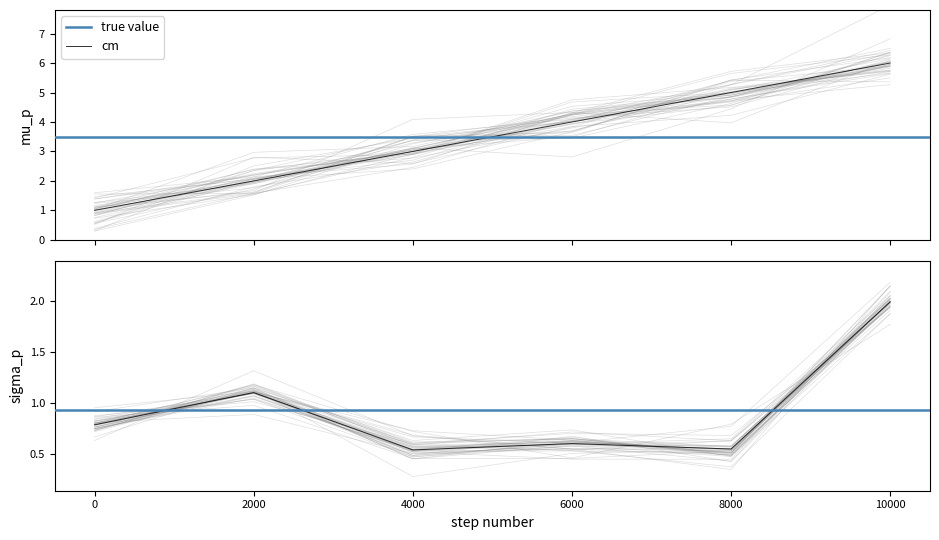

Reading right to left, what are all the values shown in this chart?

cm: 6.0	5.0	4.0	3.0	2.0	1.0
produit_vtgr: 2.0	0.5	0.6	0.5	1.1	0.8